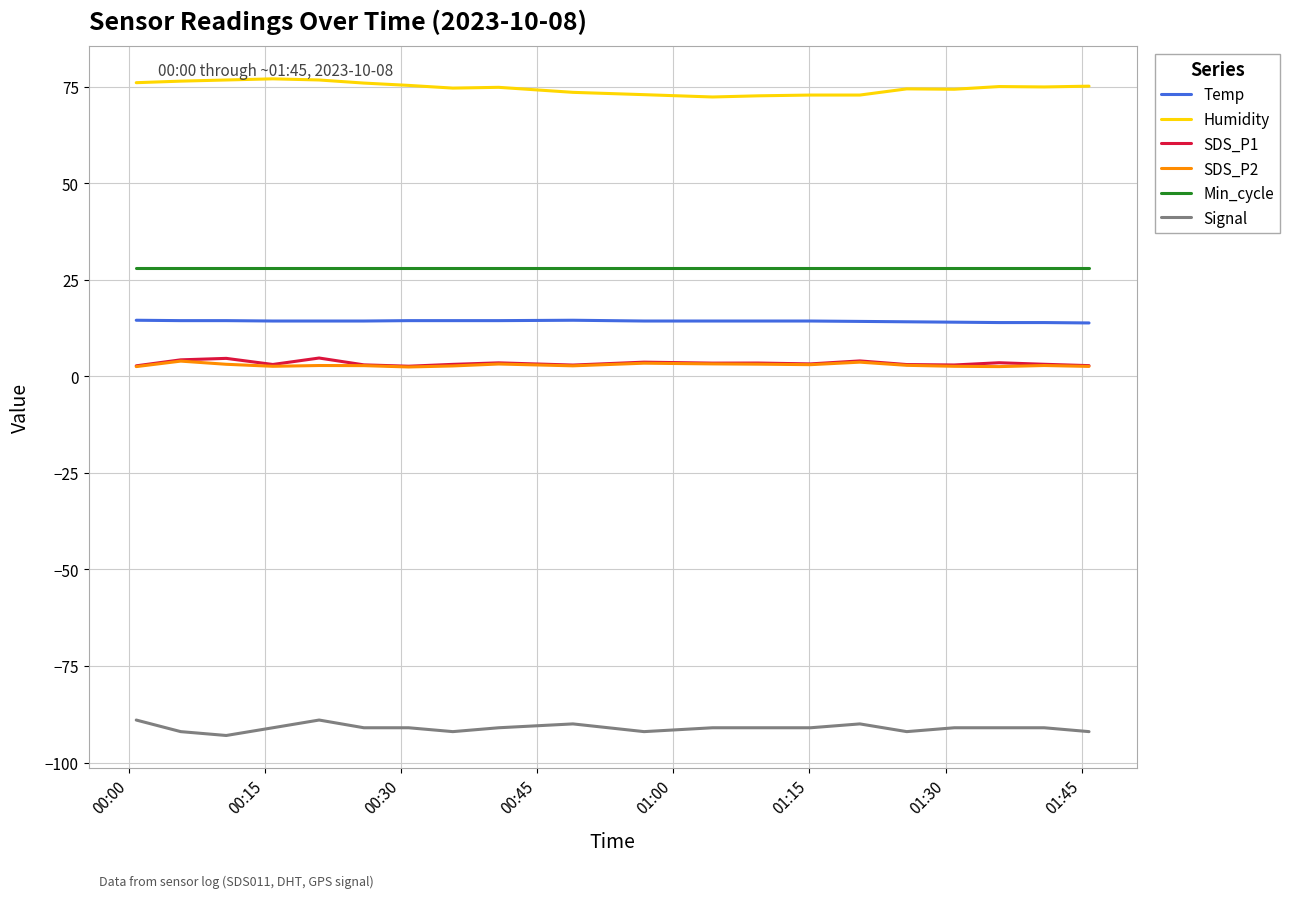

True or false: Humidity and Min_cycle cross at least once.

False